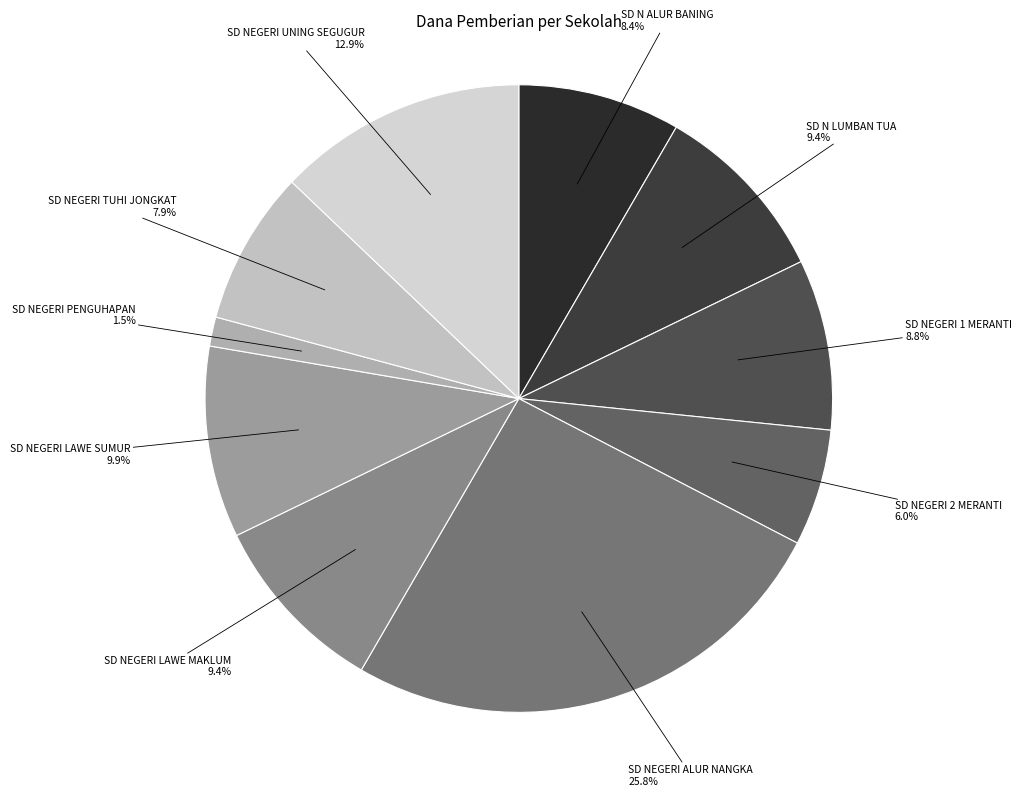

Which category has the smallest portion of the pie?

SD NEGERI PENGUHAPAN